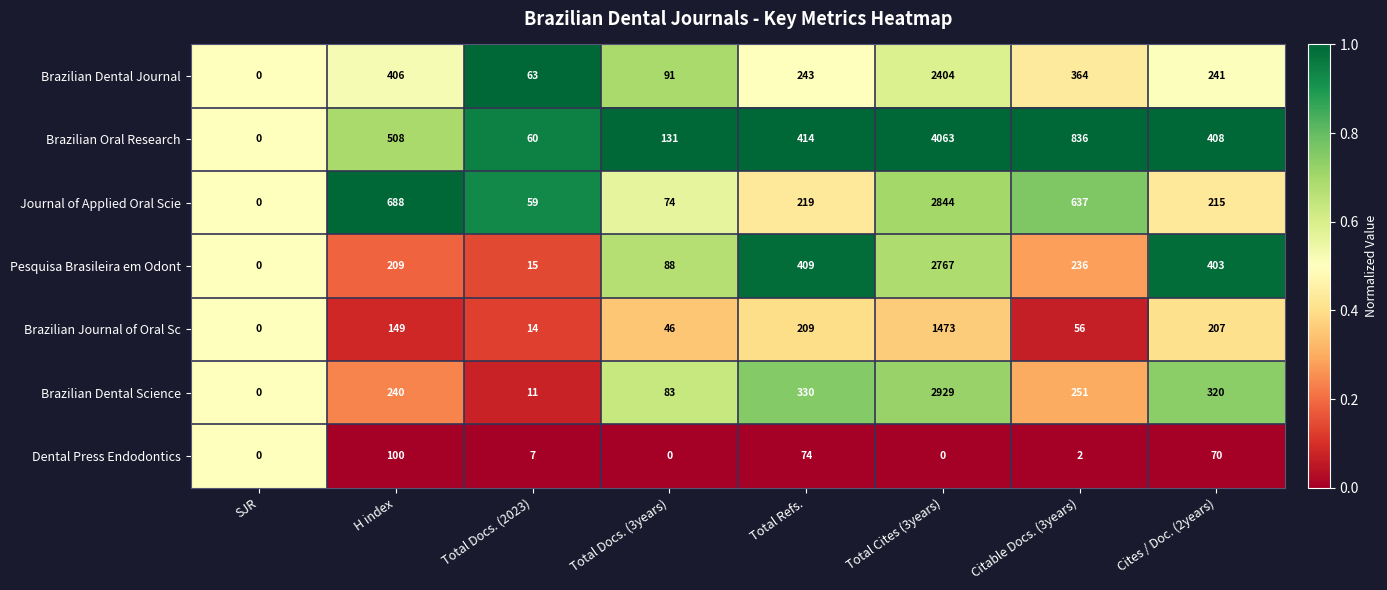

Which series has the widest spread of values?

Brazilian Oral Research